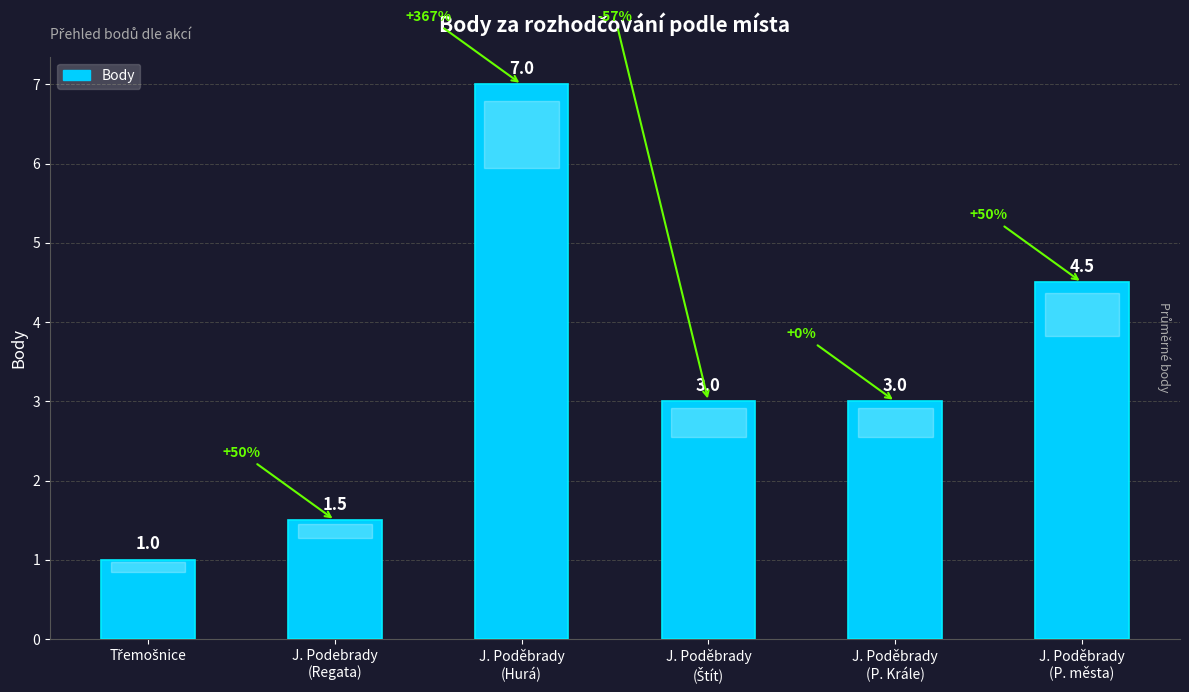

Is it true that the value at J. Podebrady
(Regata) is 1.5?

True